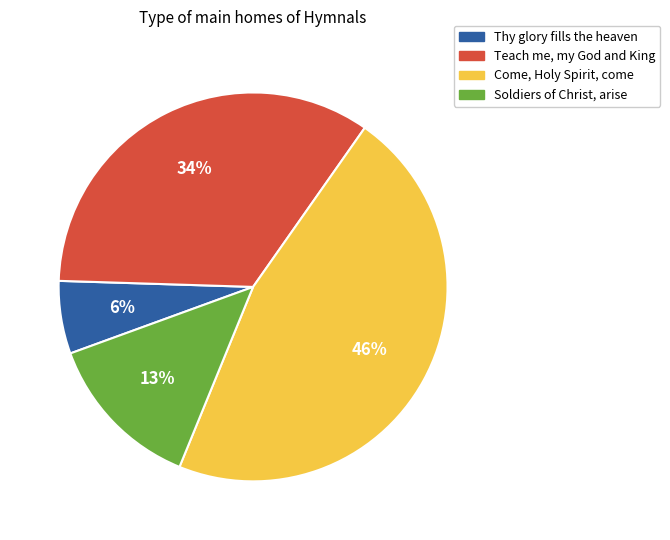

How many segments does this pie chart have?

4